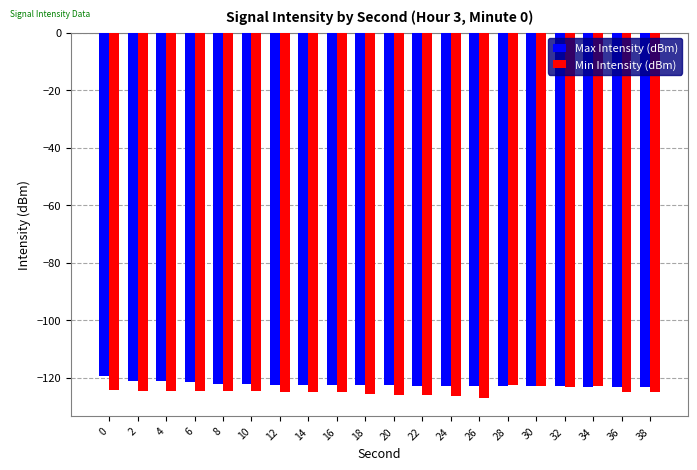

List the series in order of their peak value, lowest first.

Min Intensity (dBm), Max Intensity (dBm)